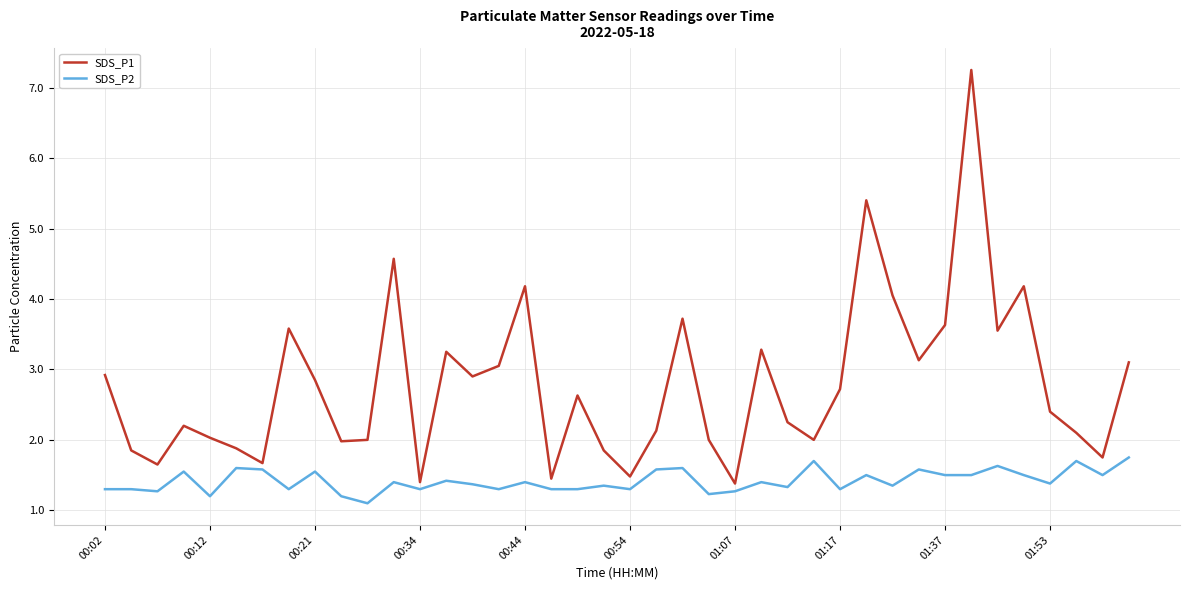

Which series has the widest spread of values?

SDS_P1